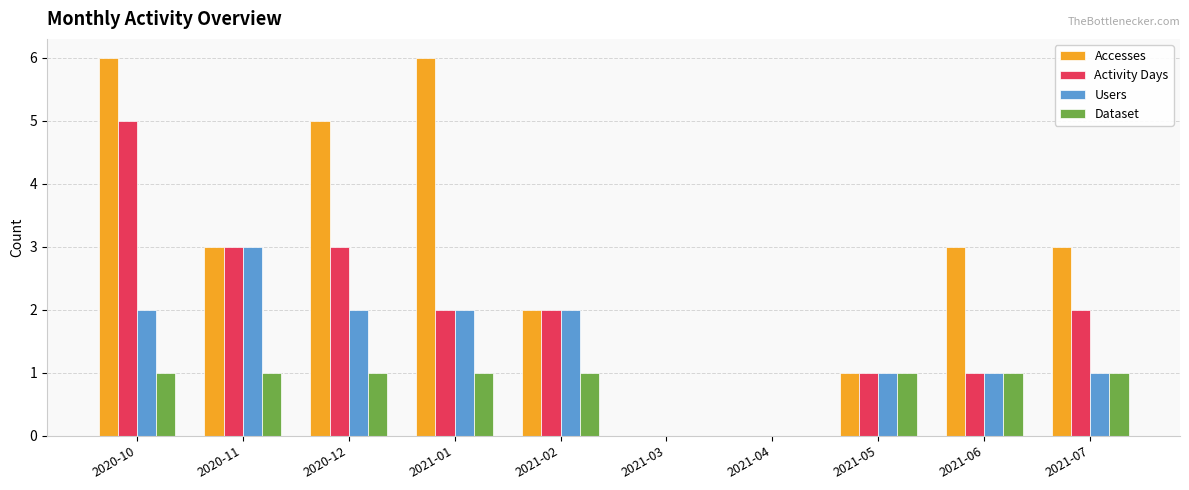

Where does the Activity Days series first go above 2?

2020-10